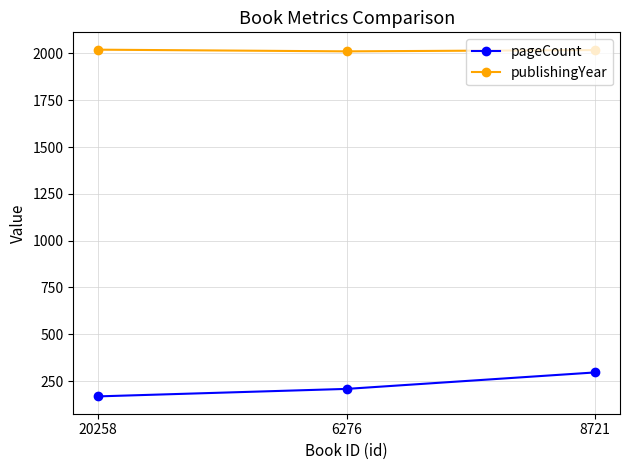

What is the average value of the publishingYear series?

2016